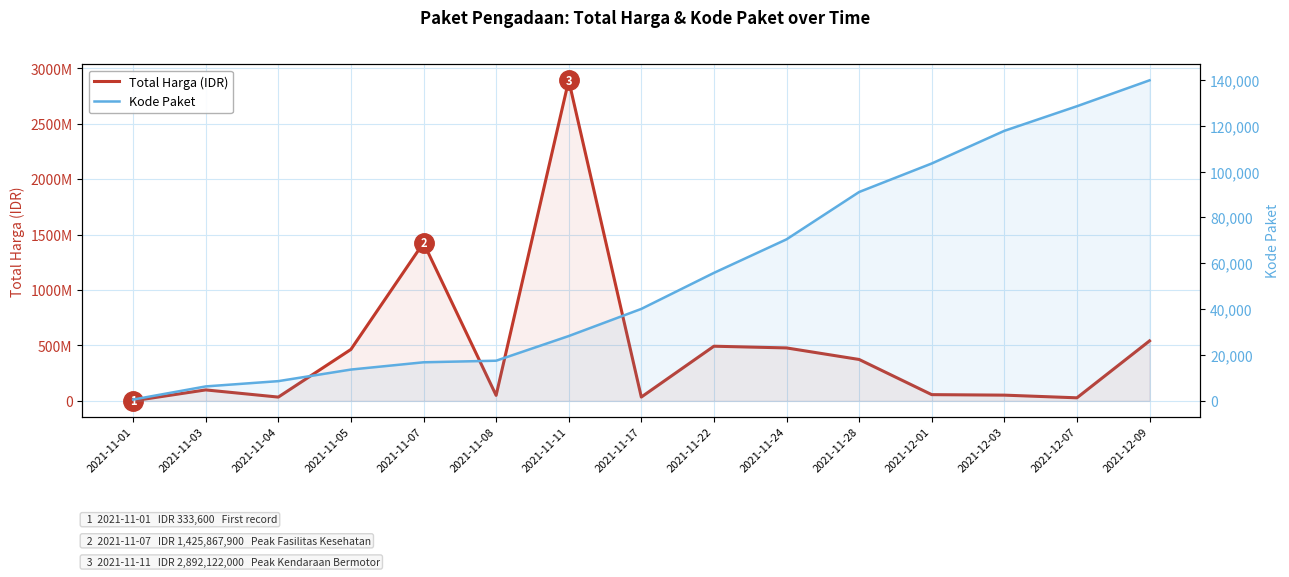

What is the total value across all series at 2021-12-01?

56256341